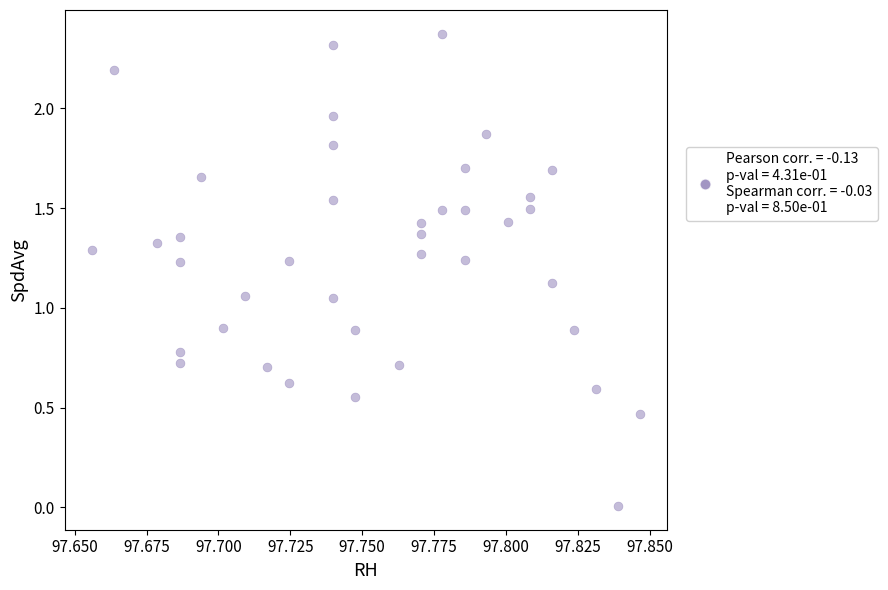

What is the range of Y values (max minus min)?

2.4